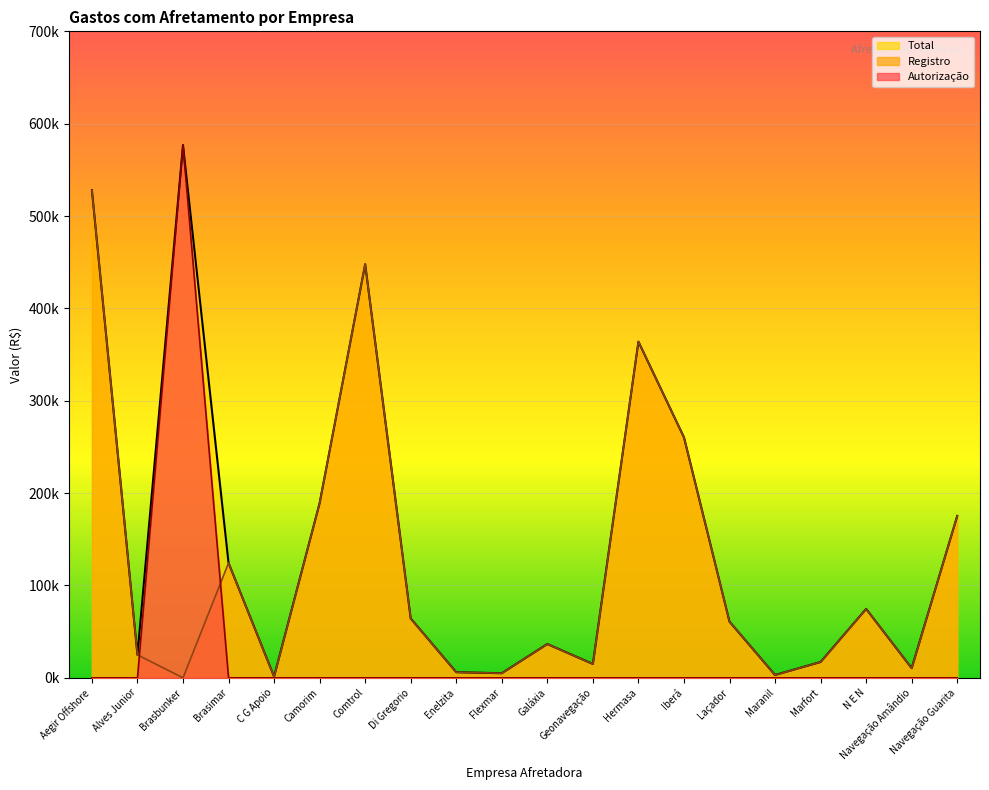

Reading left to right, extract all data points from this chart.

Autorização: 0.0	0.0	576800.0	0.0	0.0	0.0	0.0	0.0	0.0	0.0	0.0	0.0	0.0	0.0	0.0	0.0	0.0	0.0	0.0	0.0
Registro: 527929.1	24878.7	0.0	124399.4	1366.3	189190.1	447834.4	64290.8	6084.6	4975.4	36600.0	14999.4	363999.1	260363.5	60830.9	3078.6	17140.9	74639.1	10449.5	175291.4
Total: 527929.1	24878.7	576800.0	124399.4	1366.3	189190.1	447834.4	64290.8	6084.6	4975.4	36600.0	14999.4	363999.1	260363.5	60830.9	3078.6	17140.9	74639.1	10449.5	175291.4